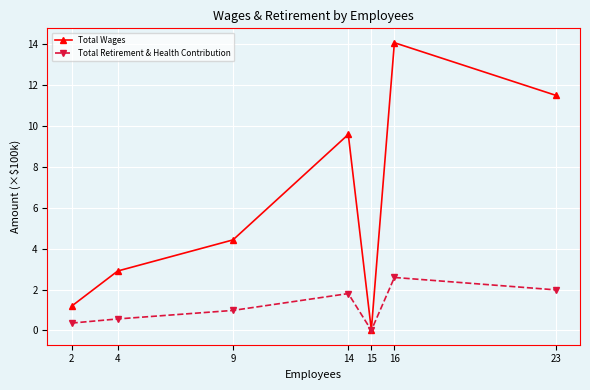

Is the value of Total Retirement & Health Contribution at 2 greater than the value of Total Wages at 23?

No